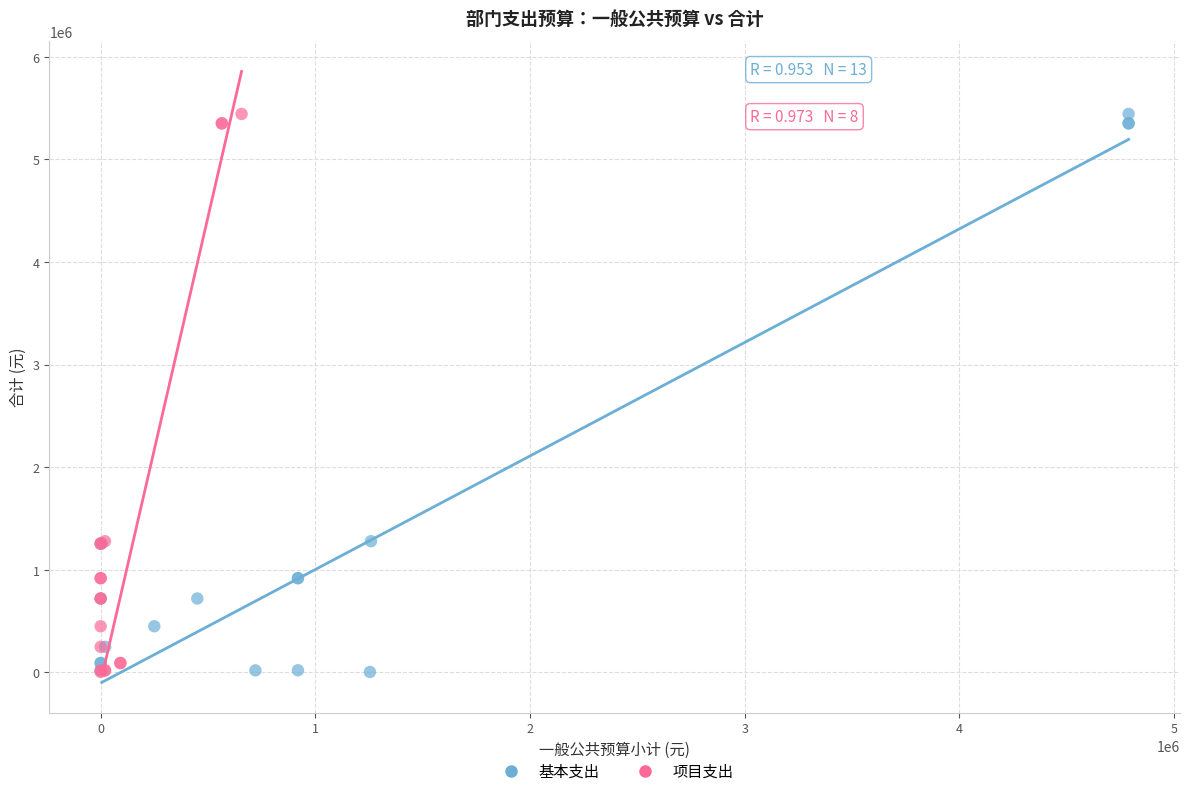

What are all the series names shown in the legend?

基本支出, 项目支出